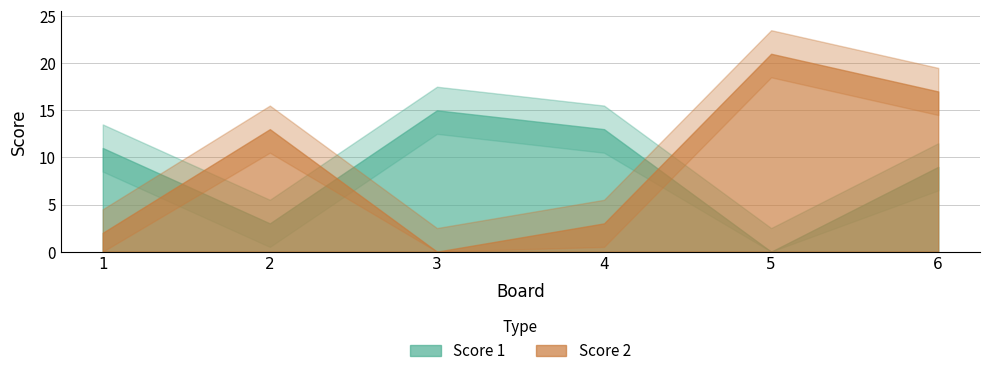

At 6, list the series in order from largest to smallest.

Score 2, Score 1